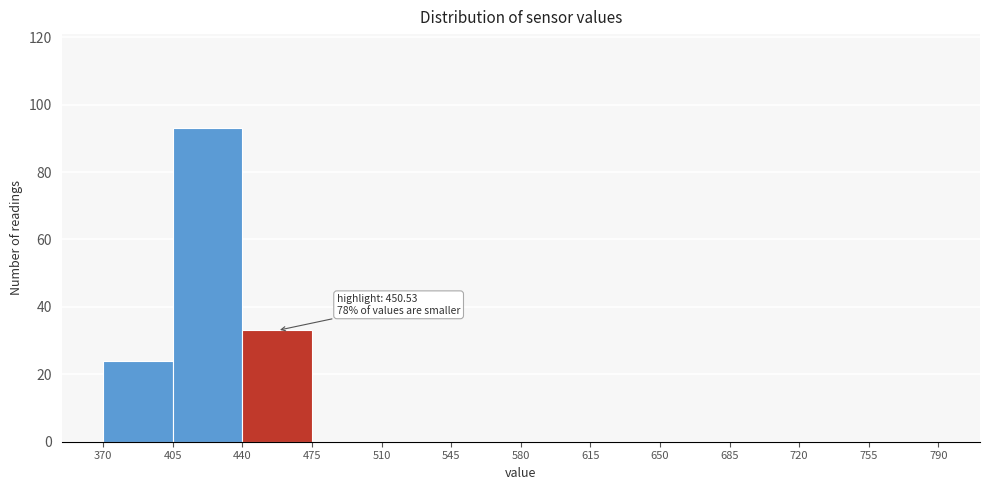

Over which range of the x-axis is the bar tallest?

405 to 440